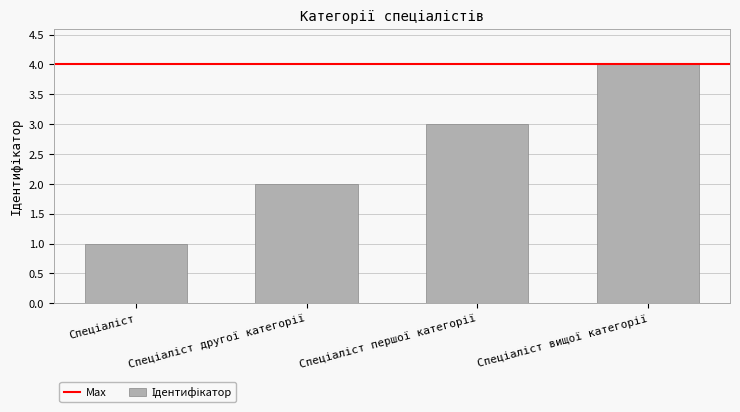

What is the difference between the maximum and minimum values?

3